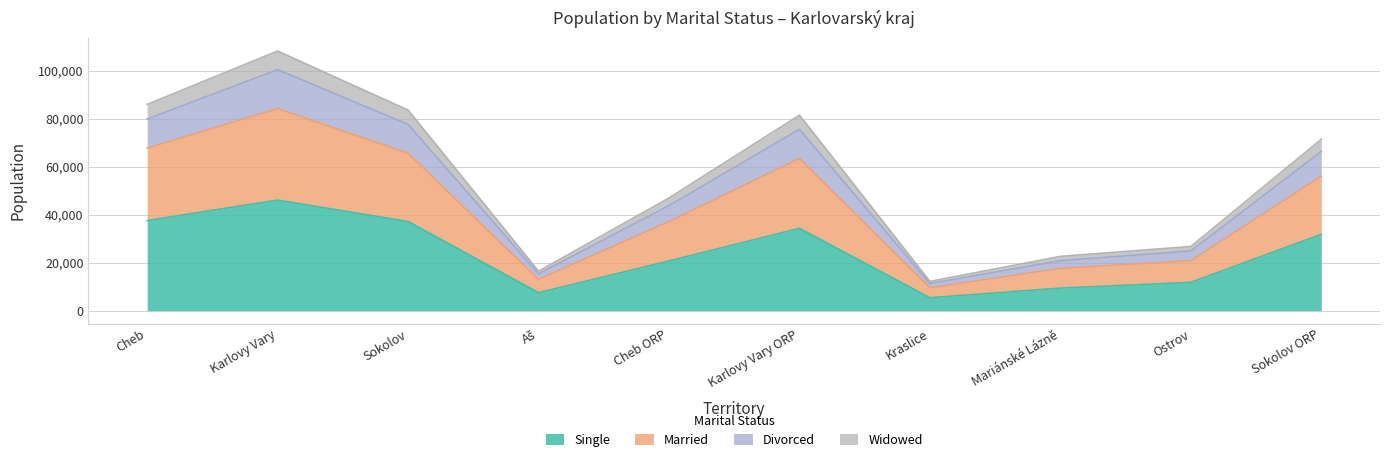

How many interior local peaks does the Divorced series have?

2